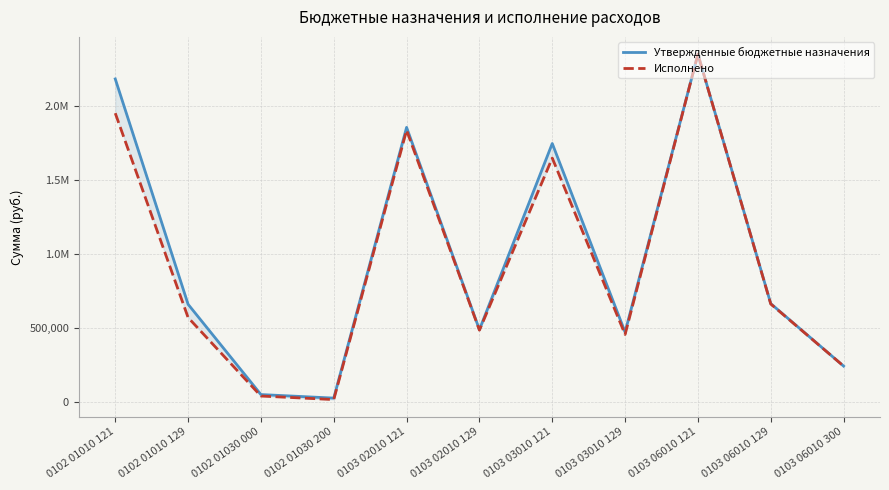

Reading left to right, extract all data points from this chart.

Утвержденные бюджетные назначения: 2182442.4	659097.6	48930.0	25000.0	1854996.0	487628.0	1746045.0	470959.0	2349923.1	663685.8	241405.0
Исполнено: 1950893.6	569593.3	38930.0	15000.0	1835611.8	484070.6	1647469.4	455264.8	2349921.6	661269.3	241405.0